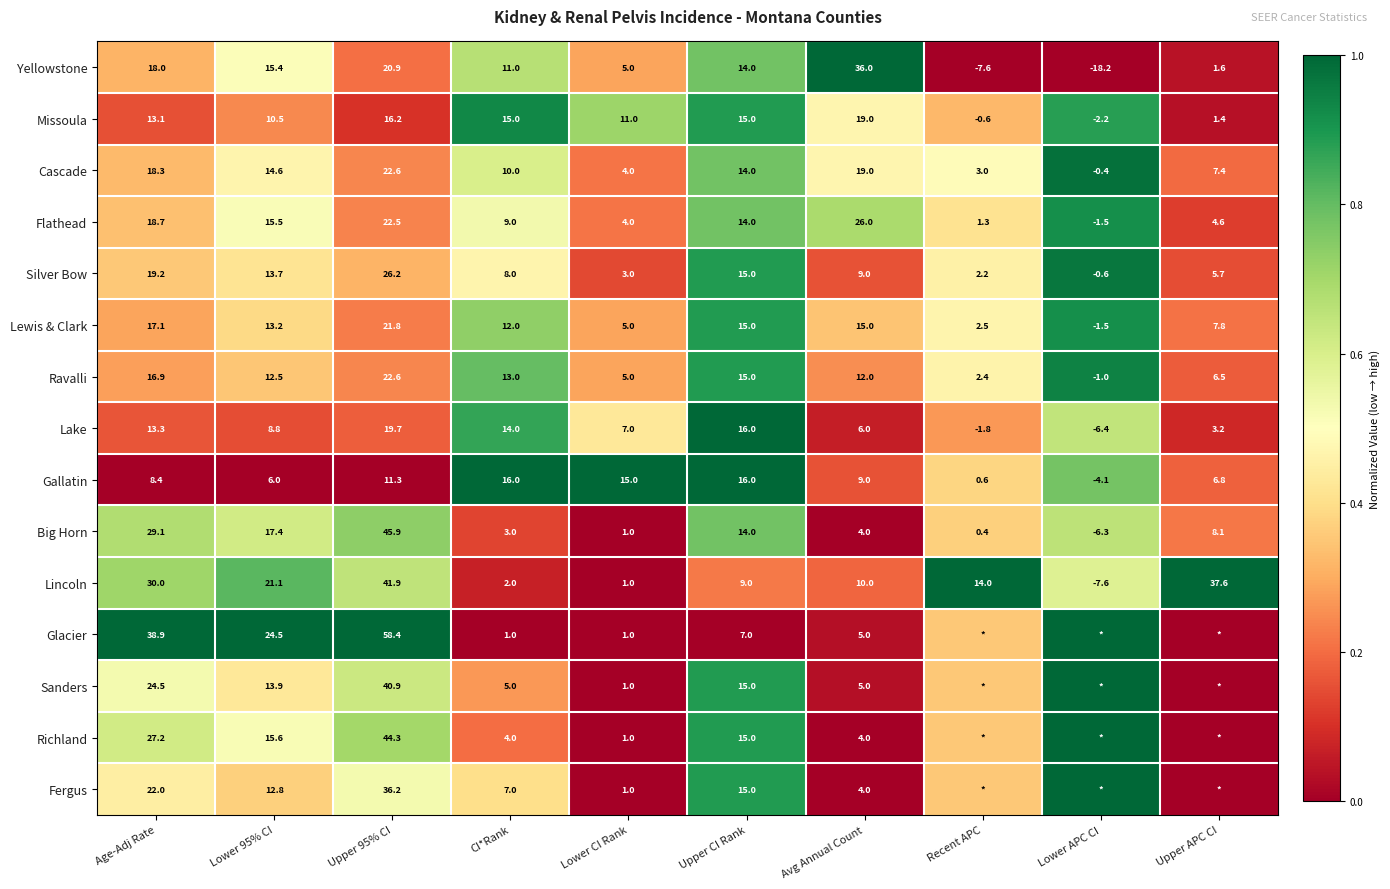

Where is Cascade nearest to the value 11?

CI*Rank